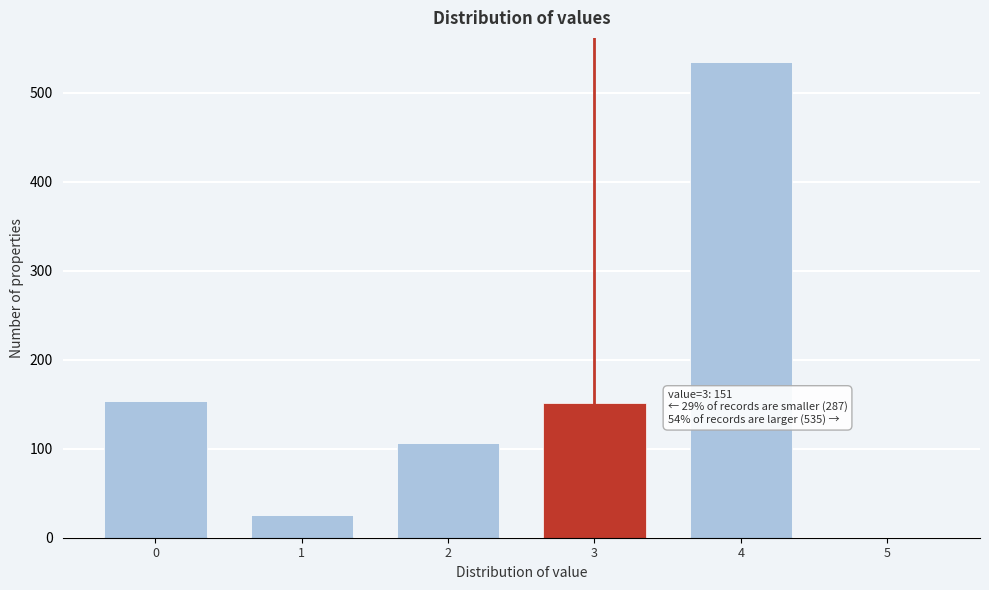

Reading right to left, extract all data points from this chart.

5=0	4=535	3=151	2=107	1=26	0=154